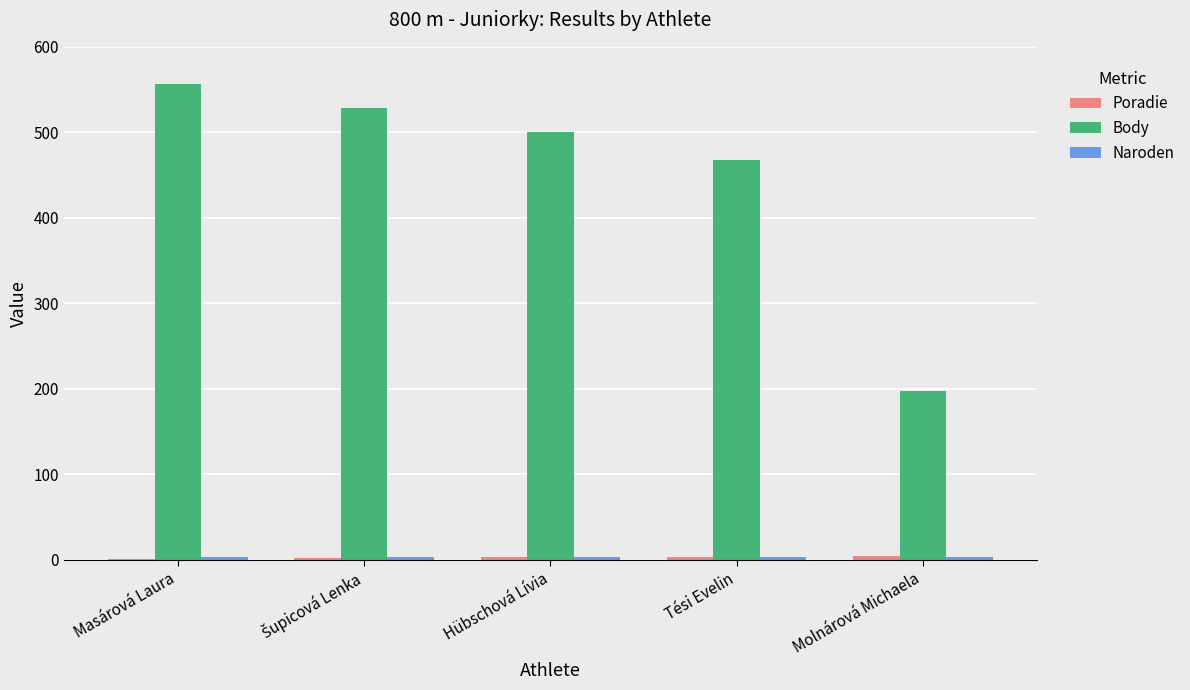

True or false: Body has a value of 198 at Molnárová Michaela.

True